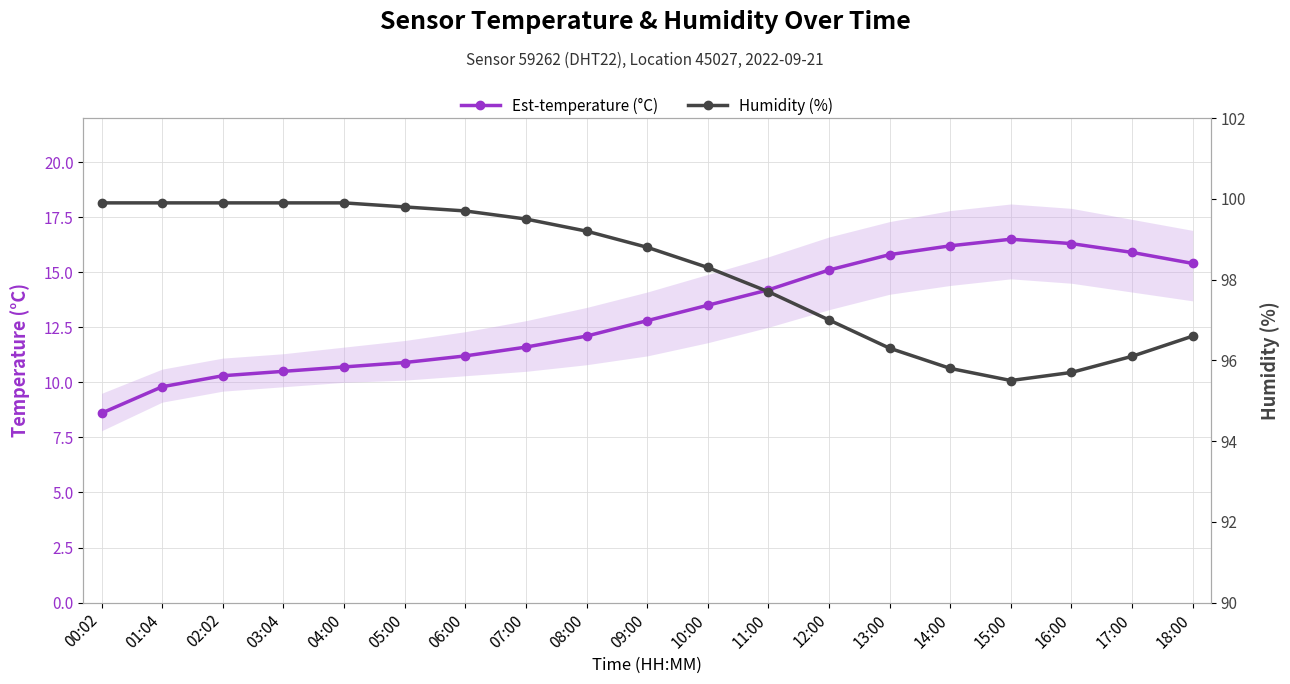

What is the sum of the Est-temperature (°C) values at 18:00 and 00:02?

24.0